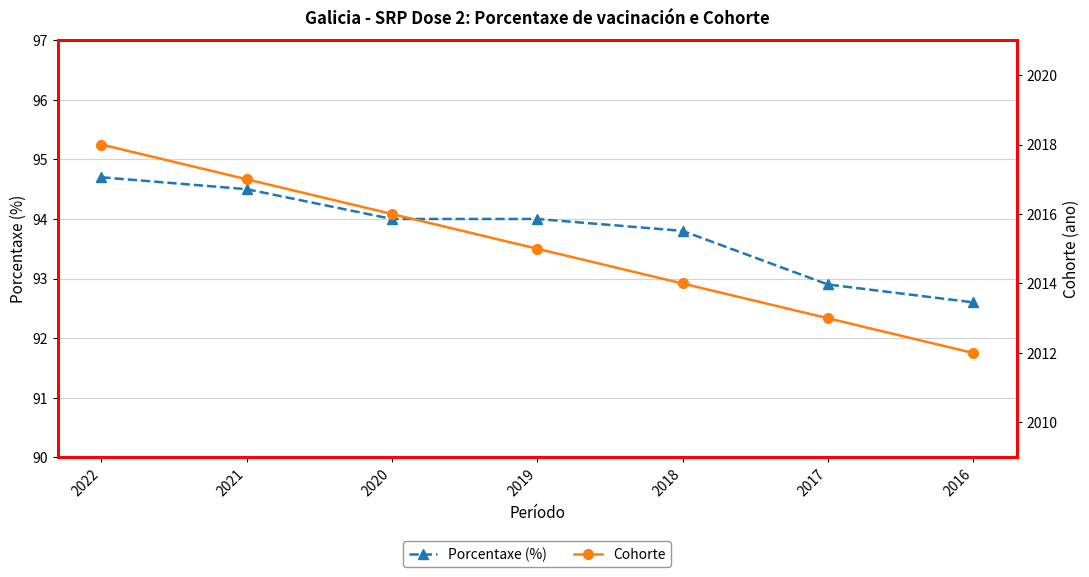

True or false: Cohorte has more than 2 points higher than both neighbors.

False